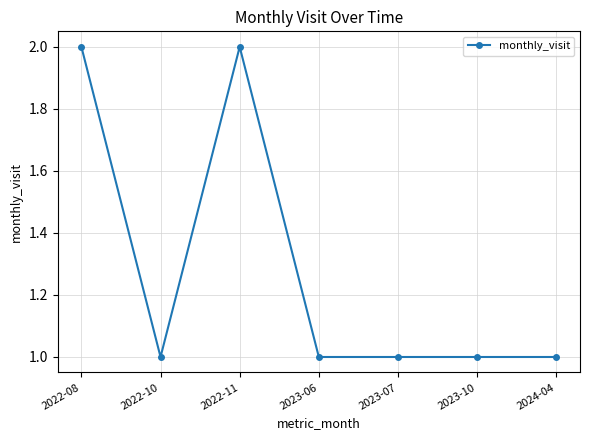

Which has a higher value, 2022-11 or 2023-10?

2022-11